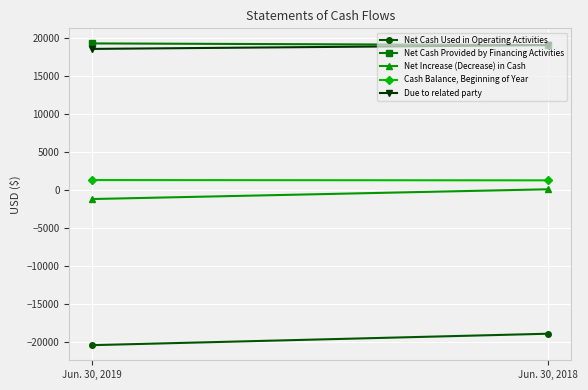

Which series changed the most between Jun. 30, 2019 and Jun. 30, 2018?

Net Cash Used in Operating Activities